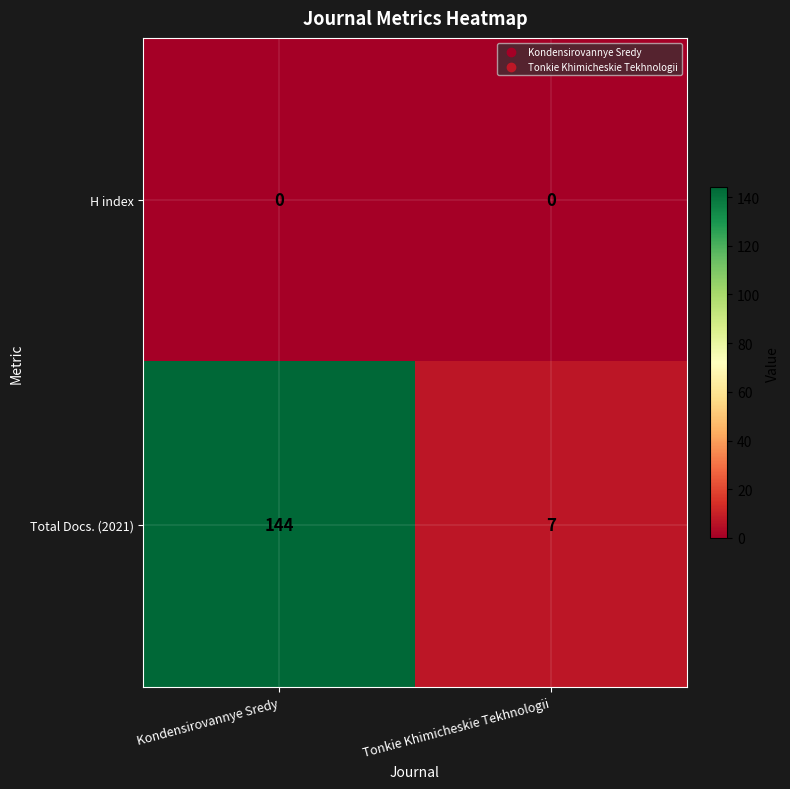

Reading left to right, extract all data points from this chart.

H index: Kondensirovannye Sredy=0	Tonkie Khimicheskie Tekhnologii=0
Total Docs. (2021): Kondensirovannye Sredy=144	Tonkie Khimicheskie Tekhnologii=7